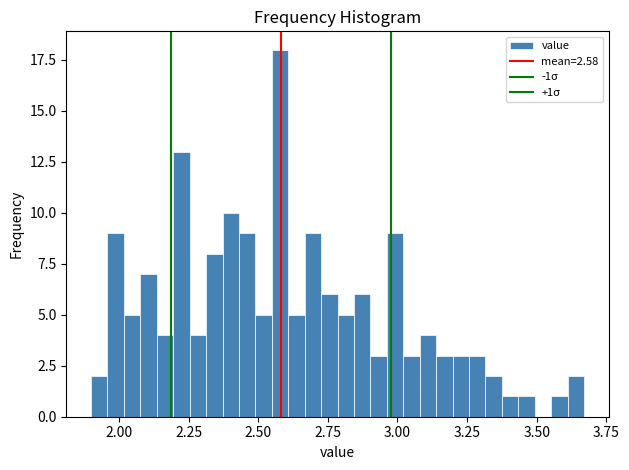

Around what value on the x-axis is the tallest bar? Give the approximate position of its centre, as read against the axis.

2.60